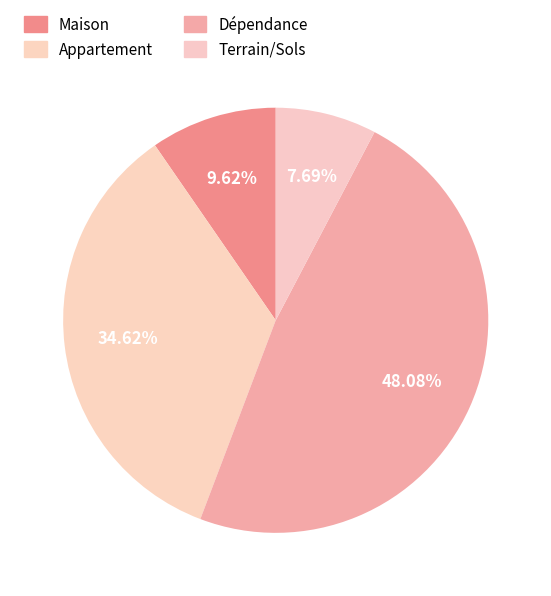

How many segments does this pie chart have?

4